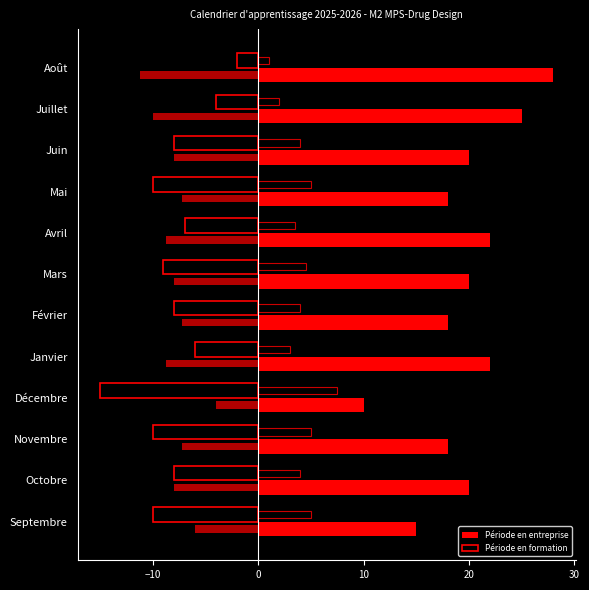

What is the value of the Période en entreprise bar at the 7th from the left?

20